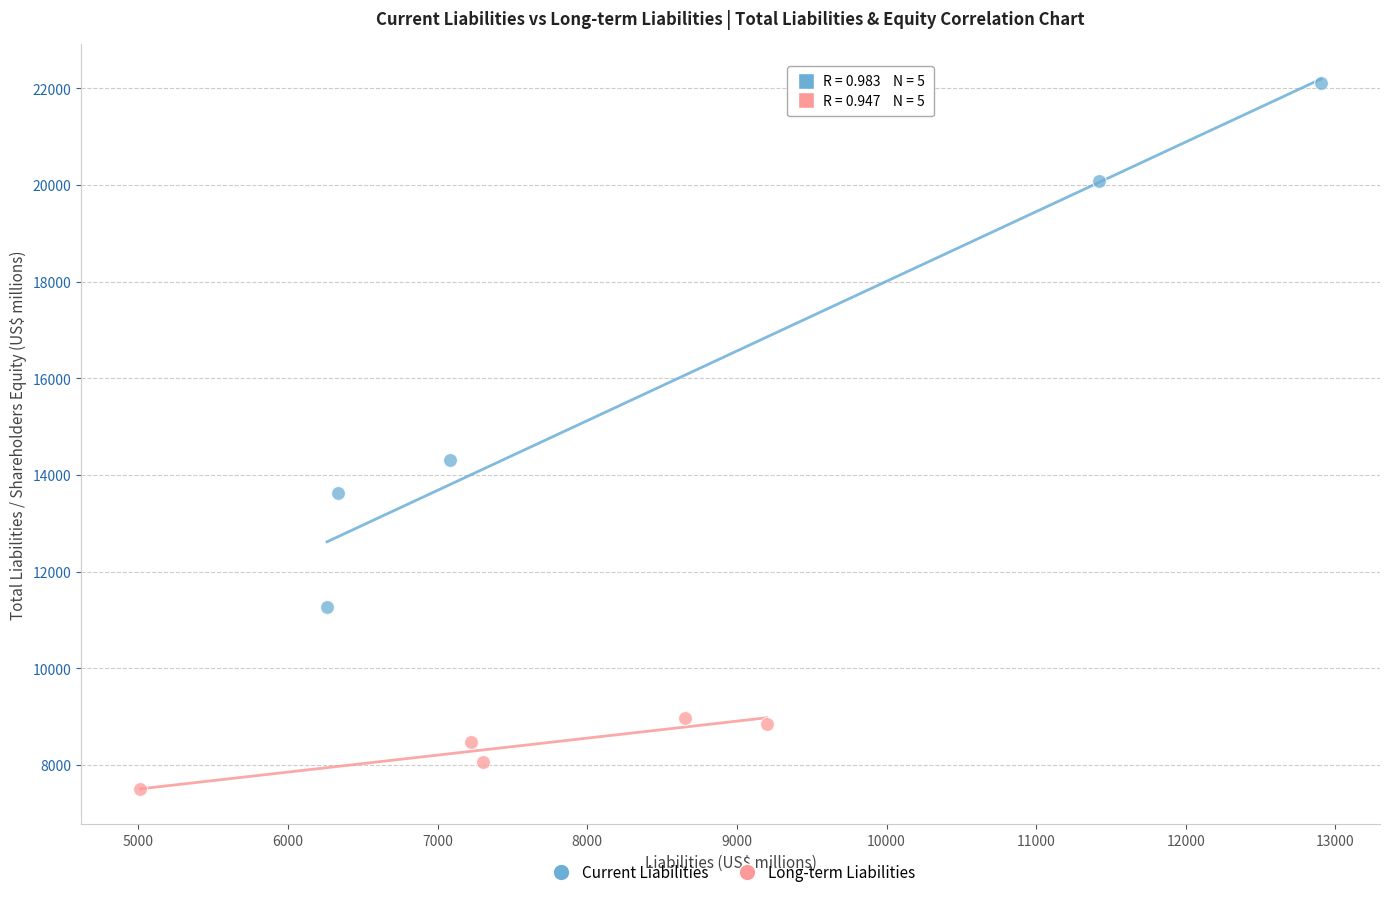

Which series has the widest spread of Y values?

Current Liabilities